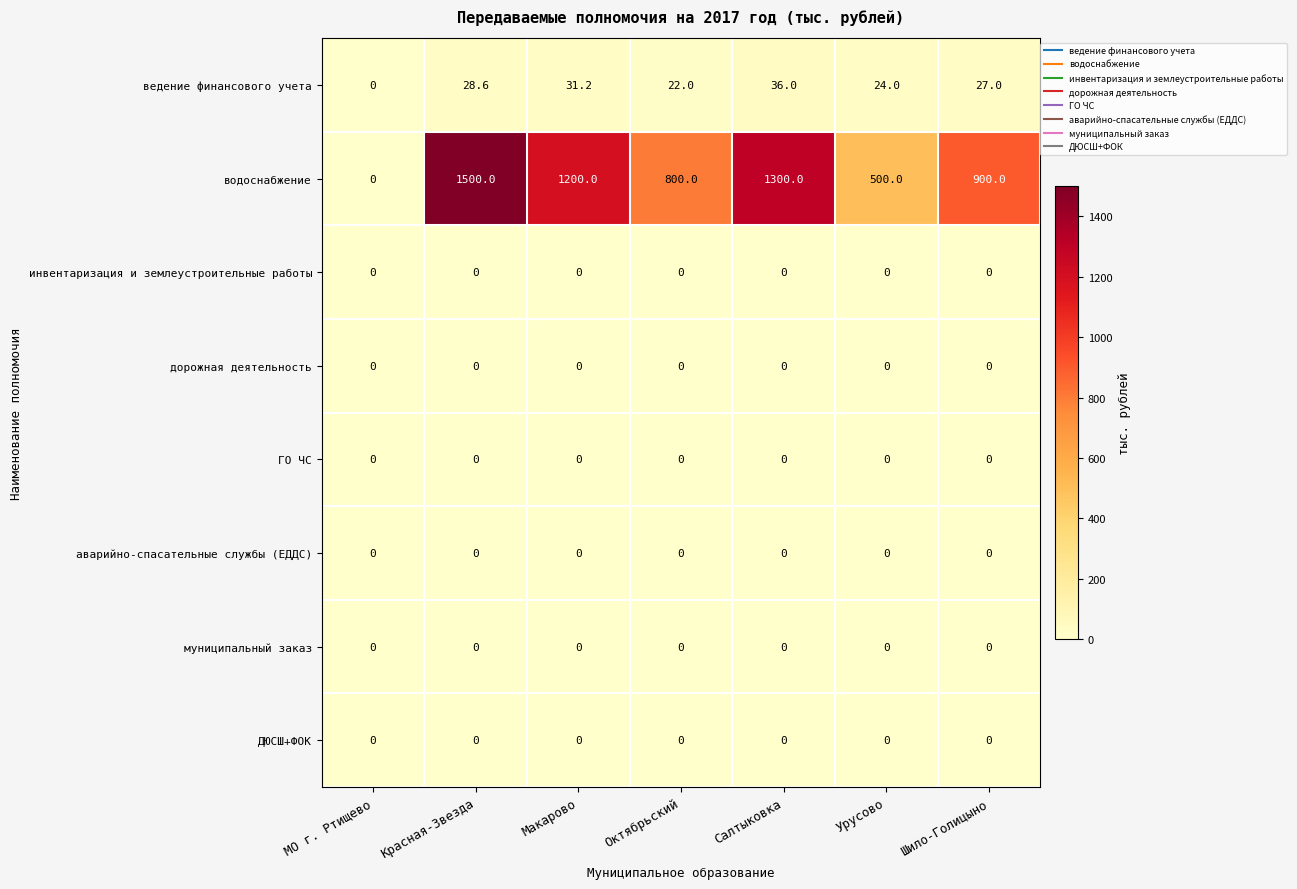

How many distinct data groups are displayed?

8